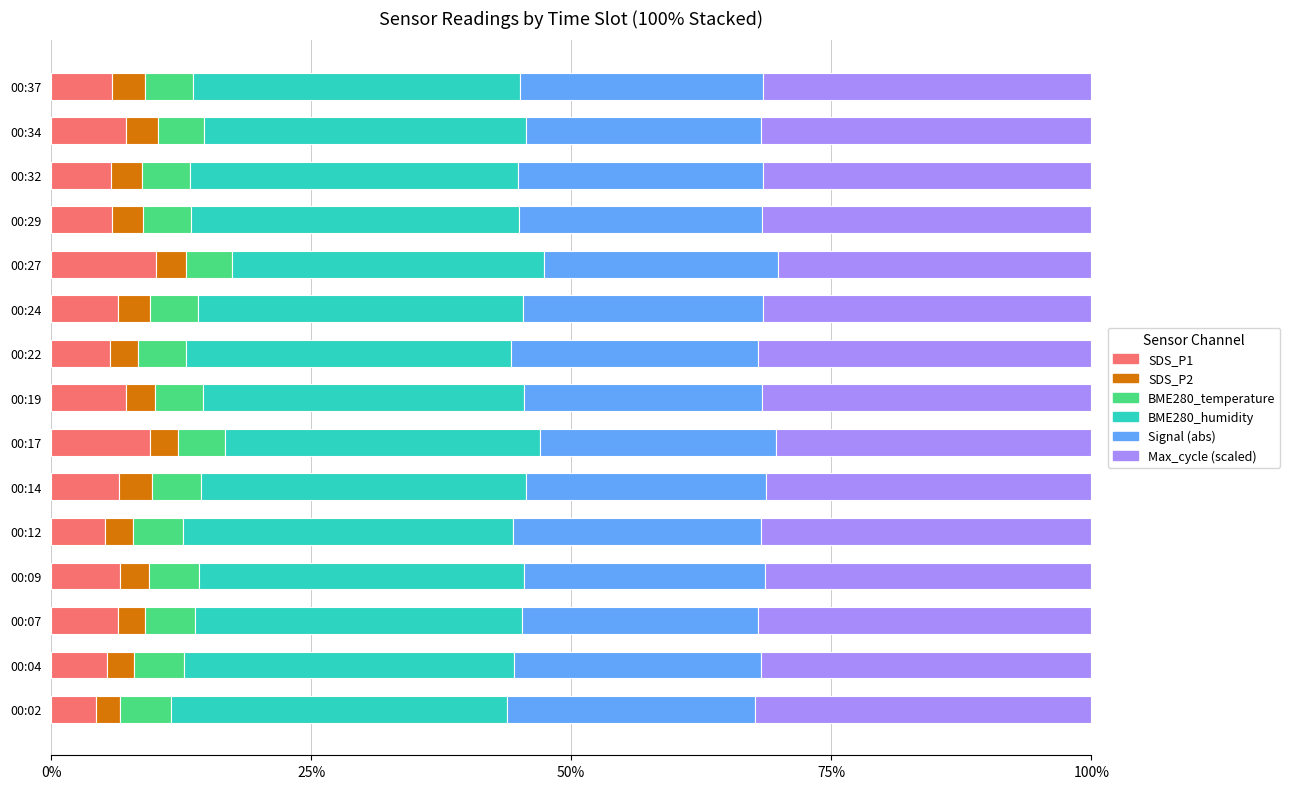

What is the total value across all series at 00:07?

100.0